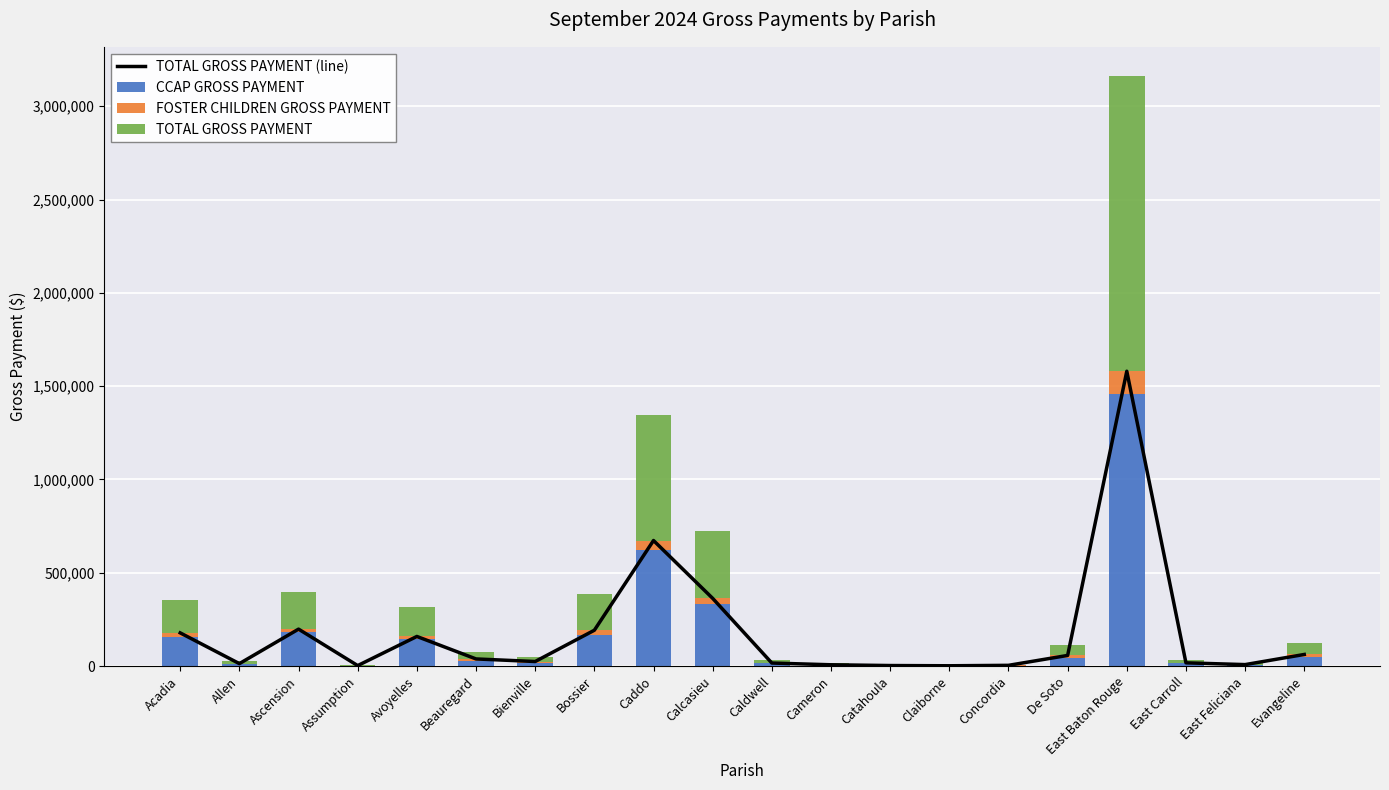

What is the sum of all TOTAL GROSS PAYMENT (line) values?

3603419.0